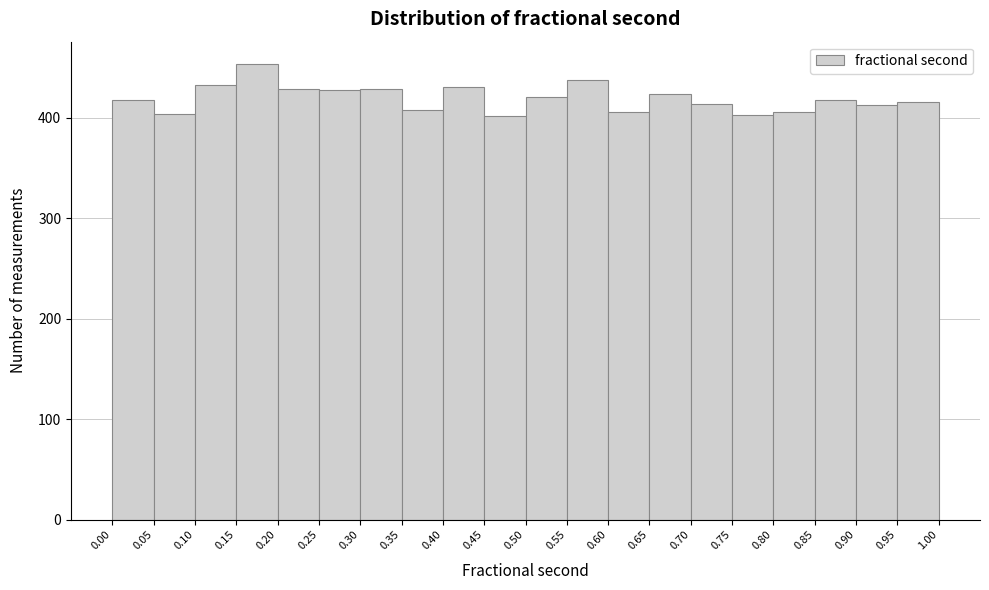

Reading left to right, list every bar in this chart as the range it spans on the x-axis followed by its height. The values are not printed on the chart, so give them approximately, as read against the axis.

0.00 to 0.05: 420
0.05 to 0.10: 400
0.10 to 0.15: 430
0.15 to 0.20: 450
0.20 to 0.25: 430
0.25 to 0.30: 430
0.30 to 0.35: 430
0.35 to 0.40: 410
0.40 to 0.45: 430
0.45 to 0.50: 400
0.50 to 0.55: 420
0.55 to 0.60: 440
0.60 to 0.65: 410
0.65 to 0.70: 420
0.70 to 0.75: 410
0.75 to 0.80: 400
0.80 to 0.85: 410
0.85 to 0.90: 420
0.90 to 0.95: 410
0.95 to 1.00: 420